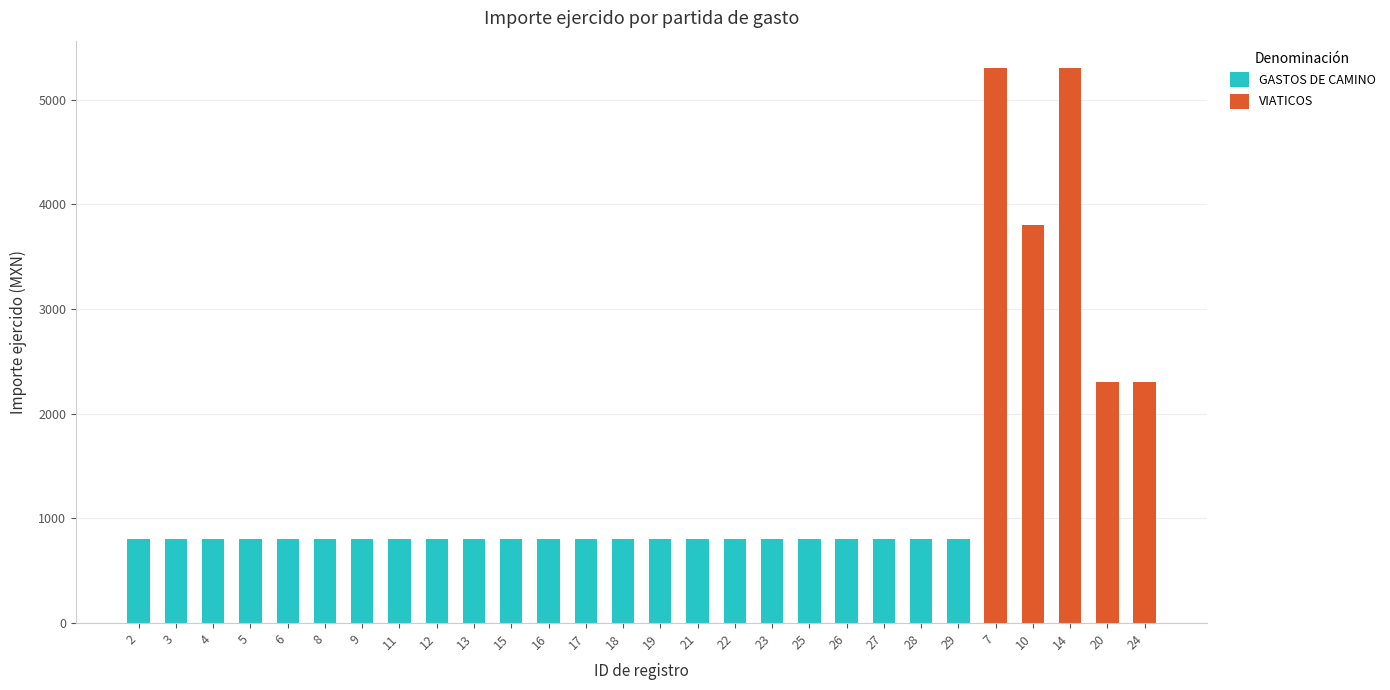

The value of VIATICOS at 7 is 5300. True or false?

True